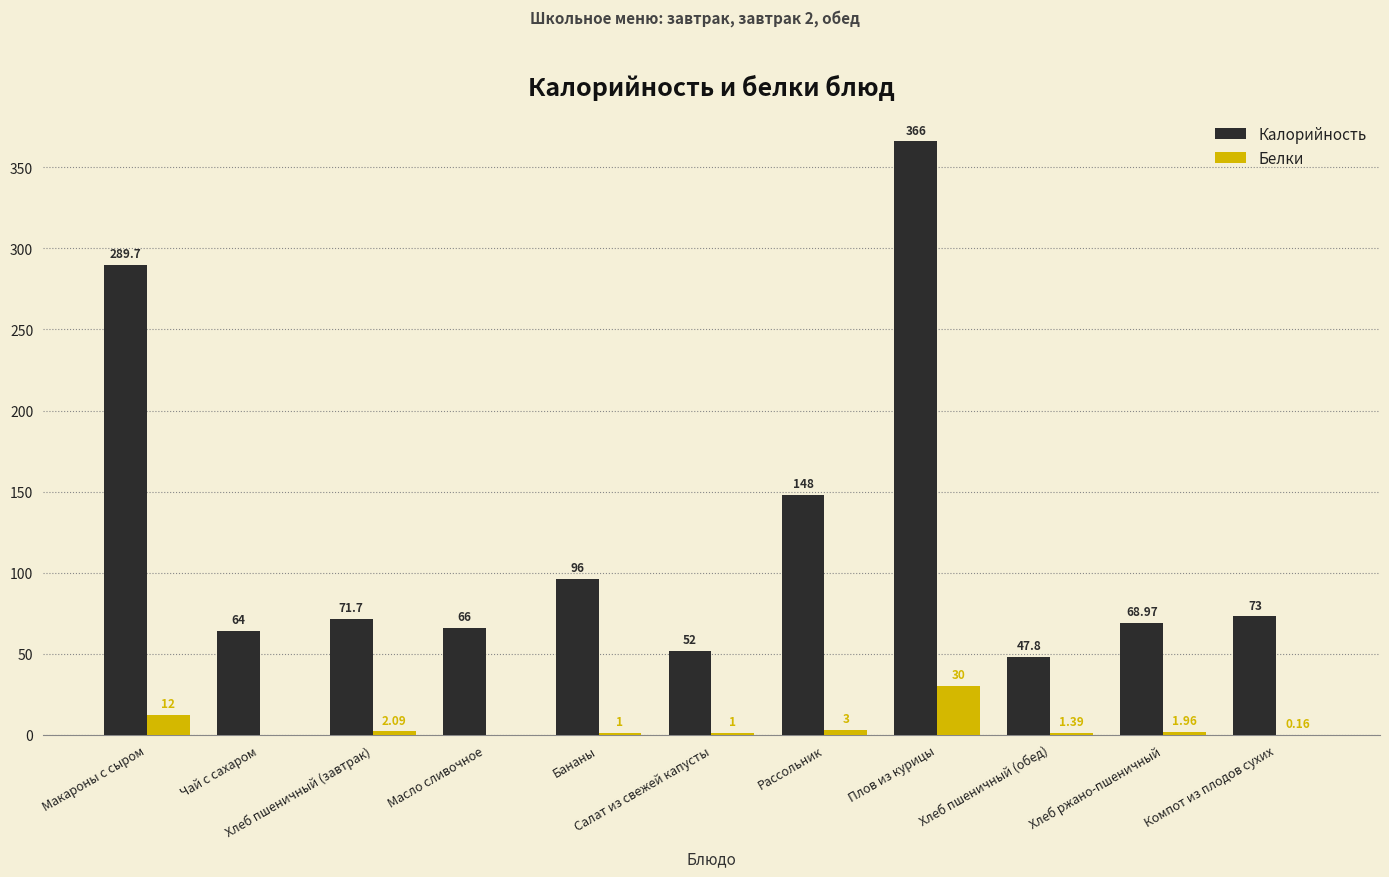

List the series in order of their overall mean, lowest first.

Белки, Калорийность